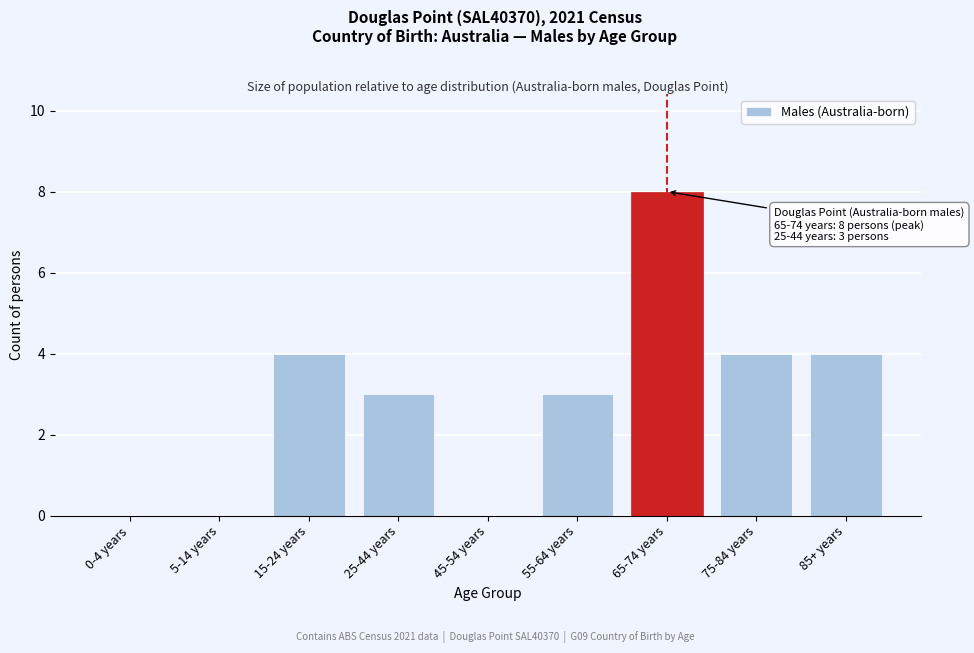

Reading left to right, transcribe all the data shown in this chart.

0-4 years=0	5-14 years=0	15-24 years=4	25-44 years=3	45-54 years=0	55-64 years=3	65-74 years=8	75-84 years=4	85+ years=4